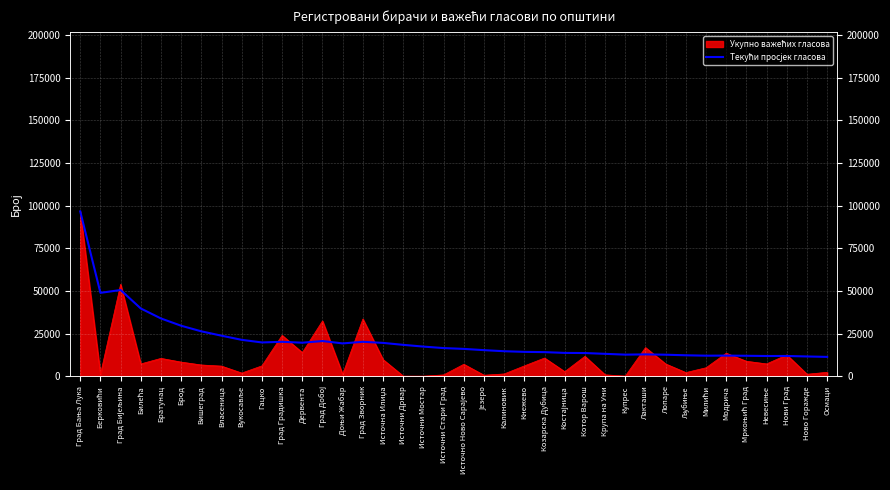

The value at Вукосавље is 21426.4. True or false?

True